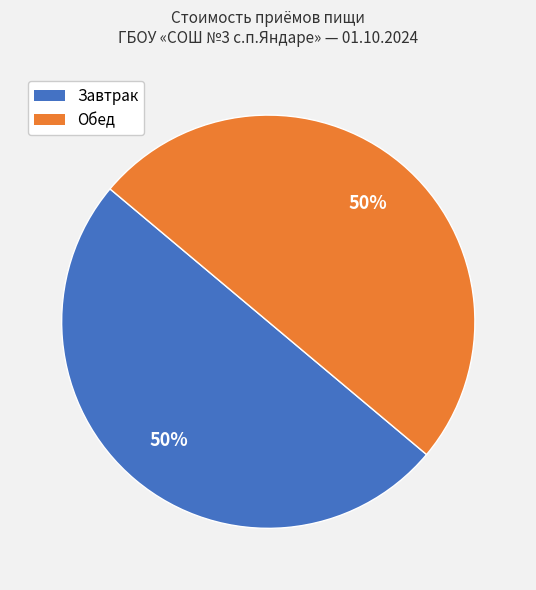

The Обед slice represents 56% of the pie. True or false?

False